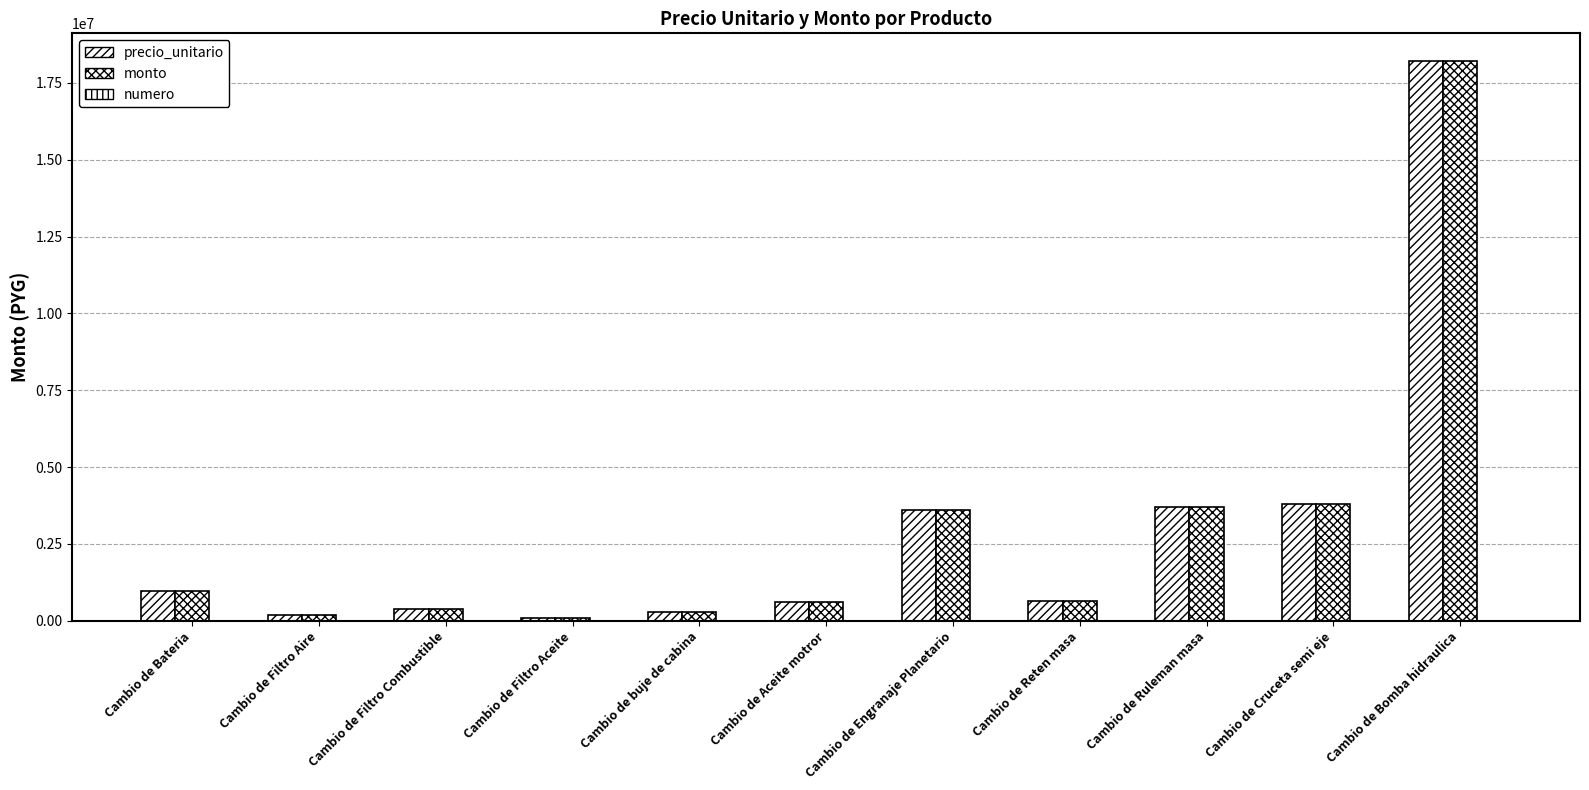

Does the chart contain stacked bars?

No